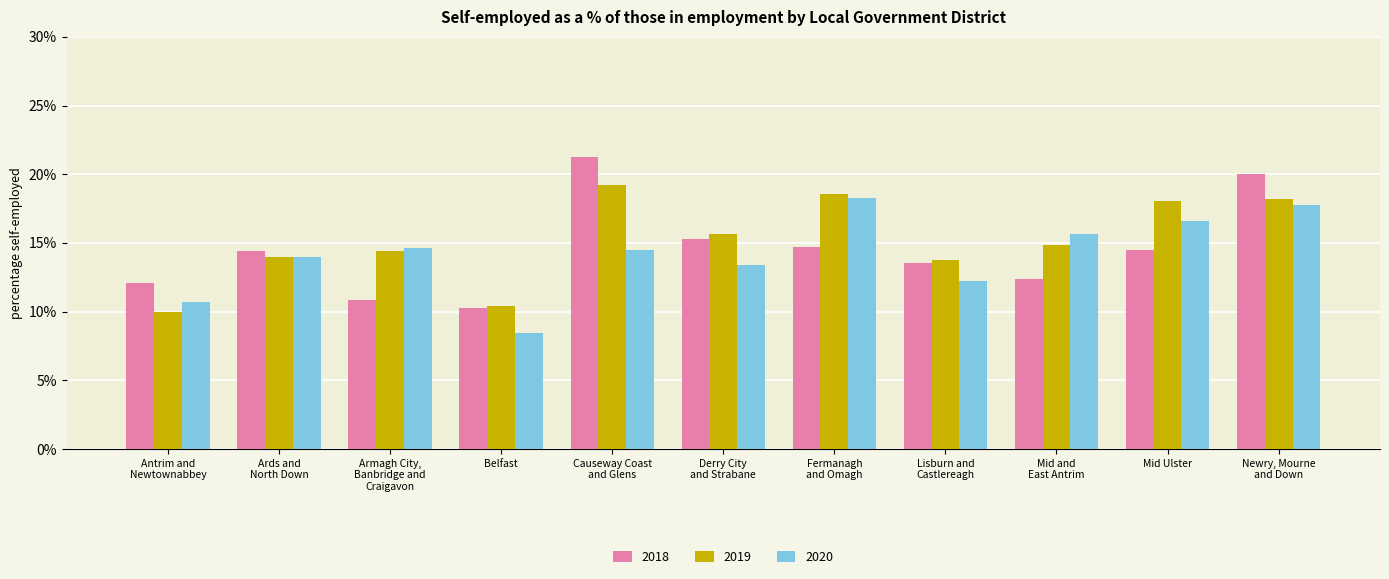

List the labels in order of 2019 value, smallest first.

Antrim and
Newtownabbey, Belfast, Lisburn and
Castlereagh, Ards and
North Down, Armagh City,
Banbridge and
Craigavon, Mid and
East Antrim, Derry City
and Strabane, Mid Ulster, Newry, Mourne
and Down, Fermanagh
and Omagh, Causeway Coast
and Glens